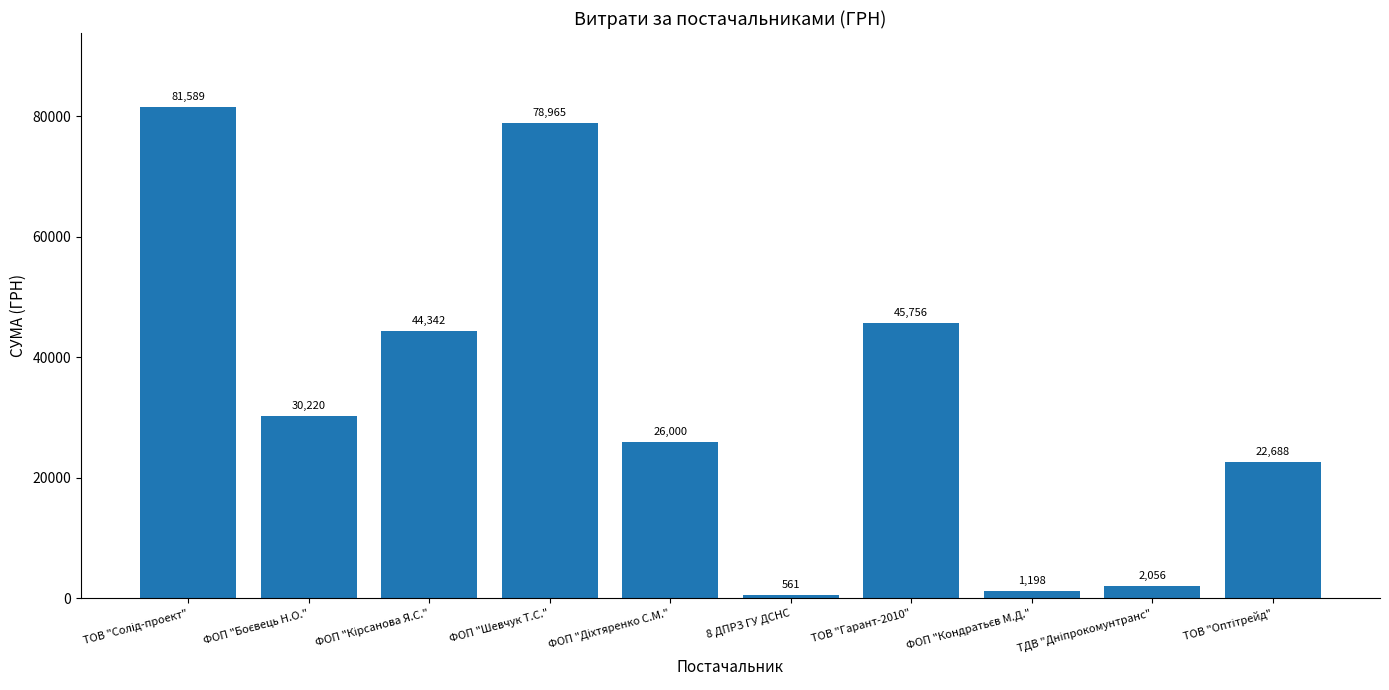

The chart shows a value of 71223.2 at ТОВ "Гарант-2010". True or false?

False